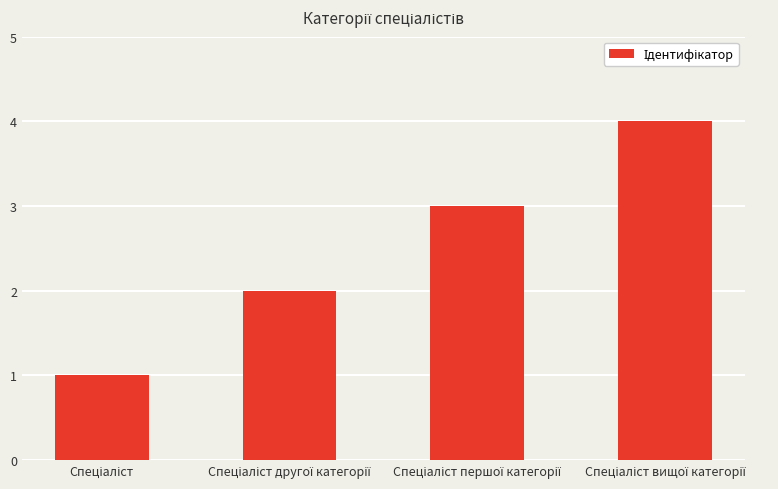

What is the maximum value shown in the chart?

4